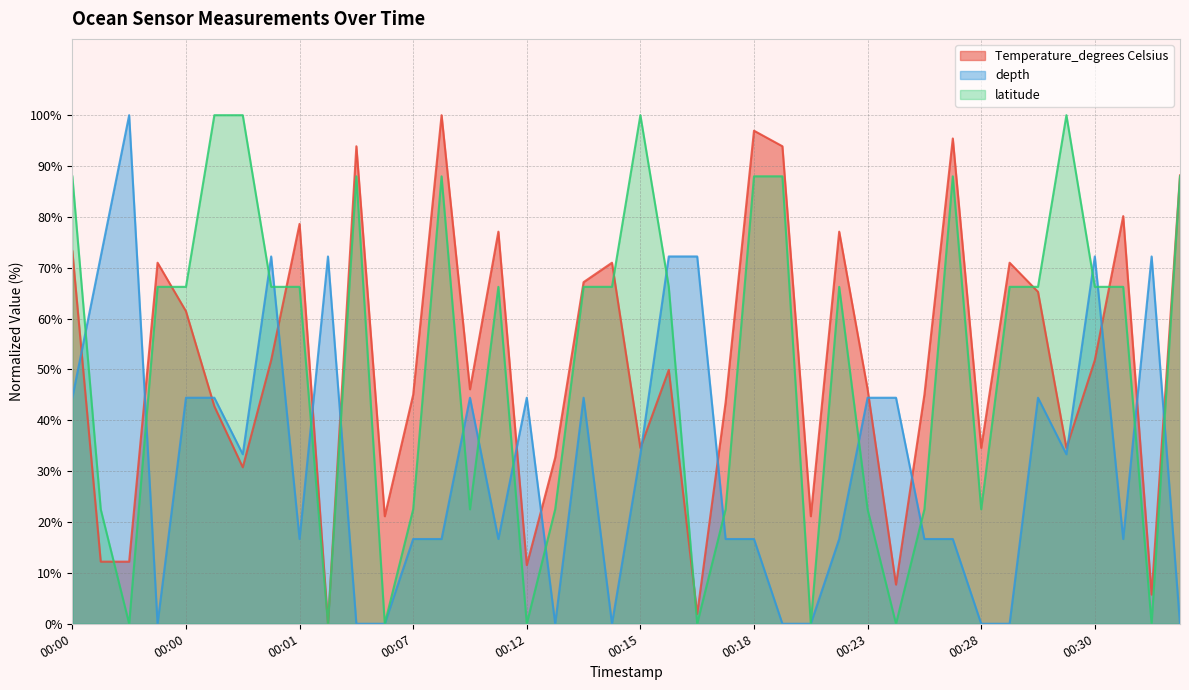

Rank the series at 2020-12-09T00:00:15 from highest to lowest value.

latitude, depth, Temperature_degrees Celsius